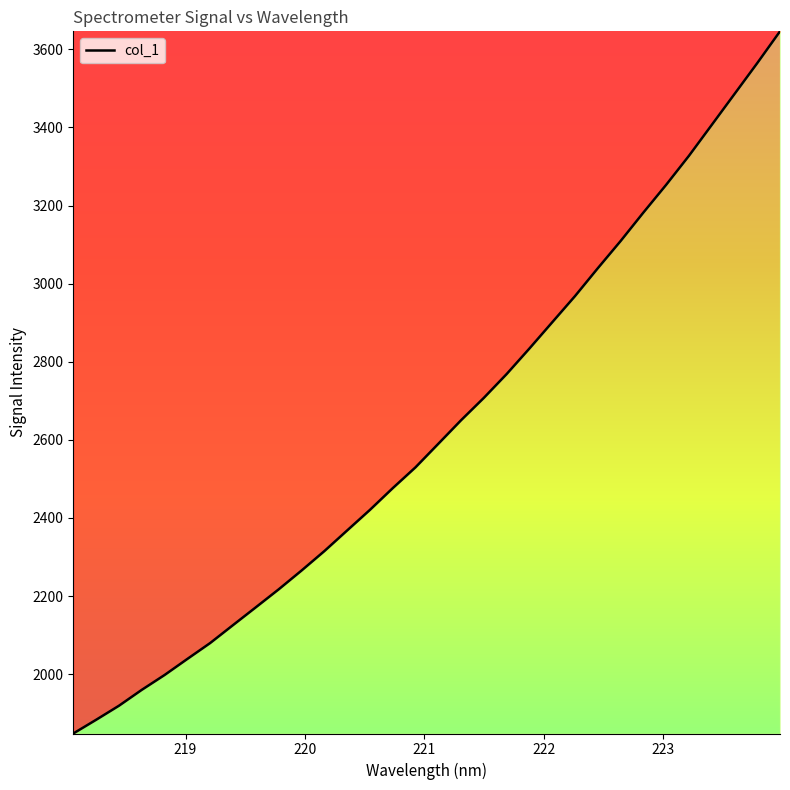

What is the smallest value displayed?

1848.0